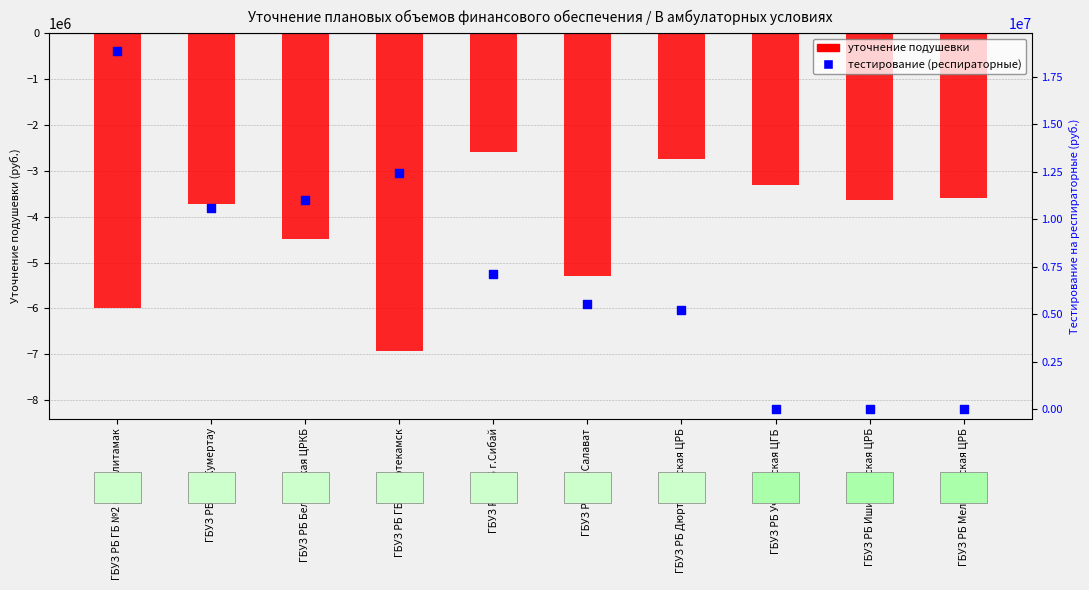

Which series contains the highest Y value?

тестирование (респираторные)